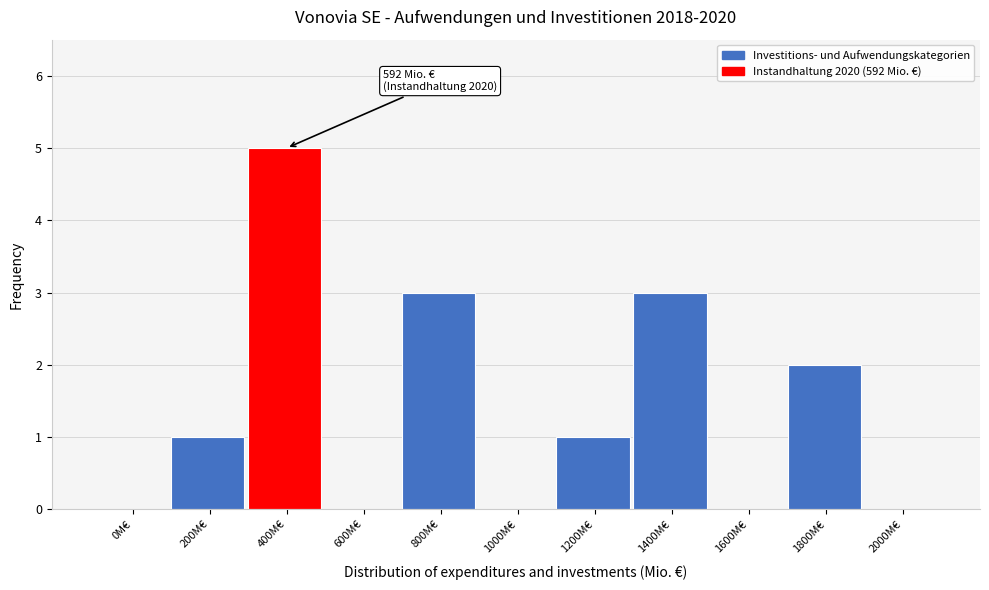

Reading right to left, list all the values displayed in this chart.

2000M€=0	1800M€=2	1600M€=0	1400M€=3	1200M€=1	1000M€=0	800M€=3	600M€=0	400M€=5	200M€=1	0M€=0